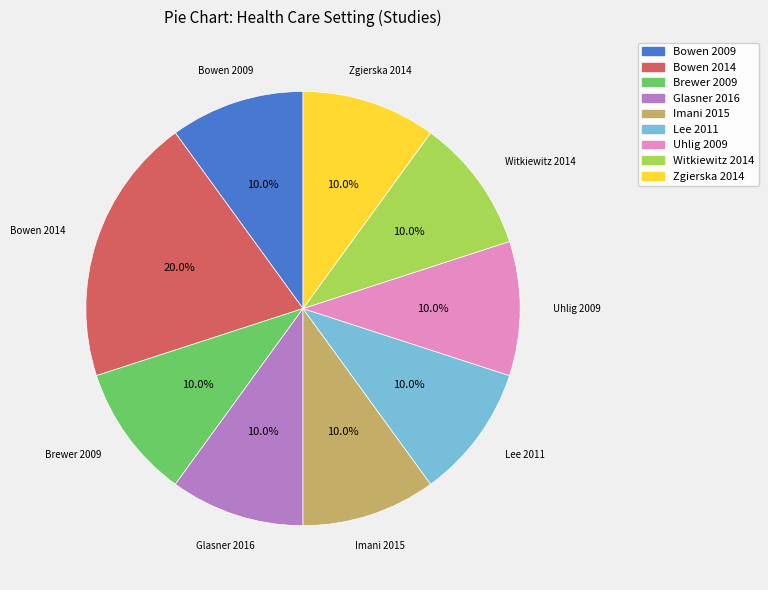

How many slices are in this pie chart?

9